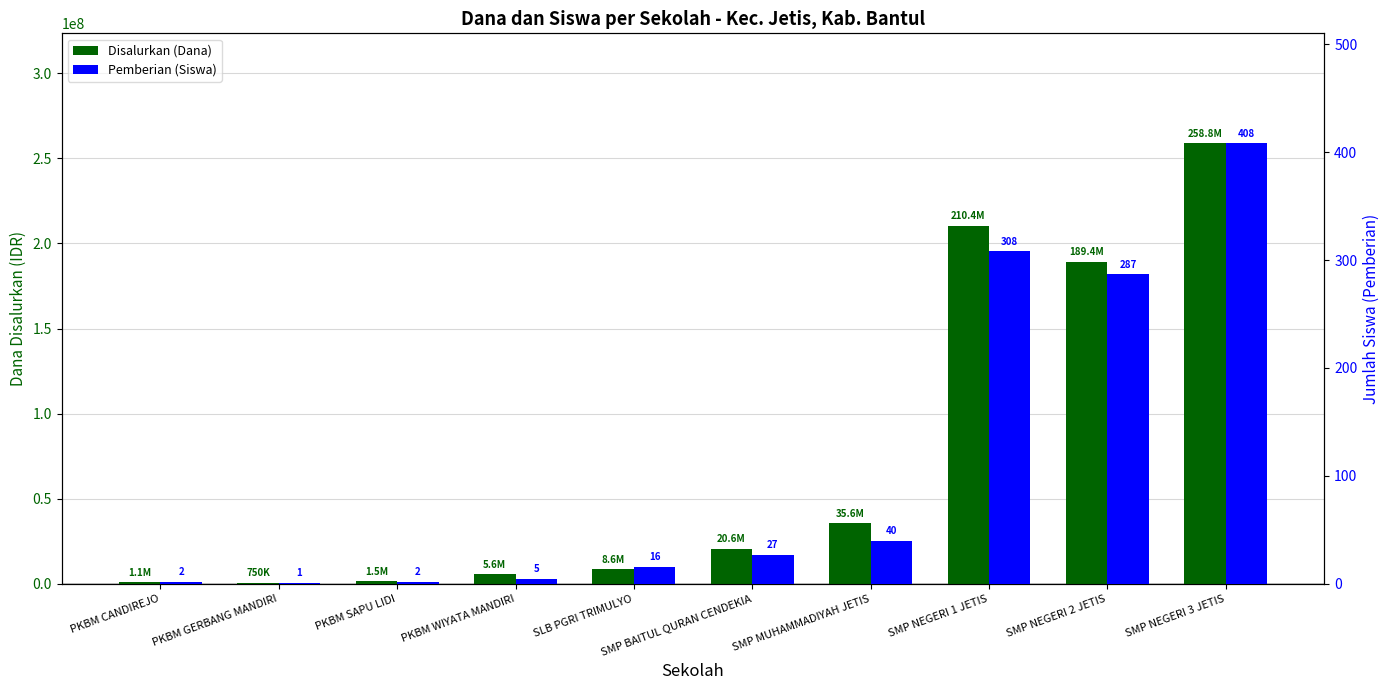

How many groups of bars are there?

10